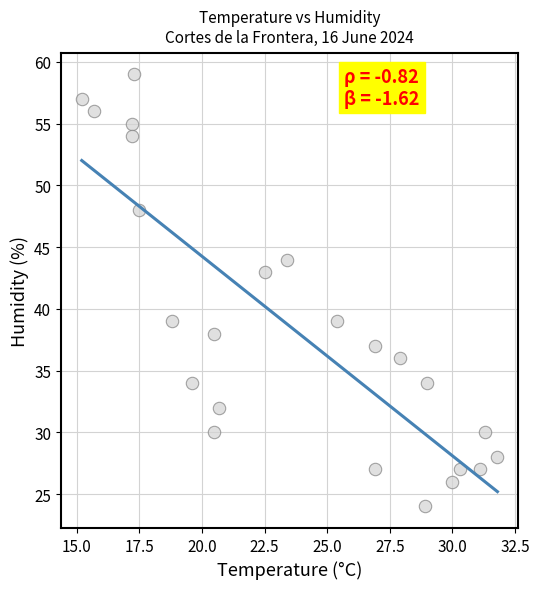

What is the range of Y values (max minus min)?

35